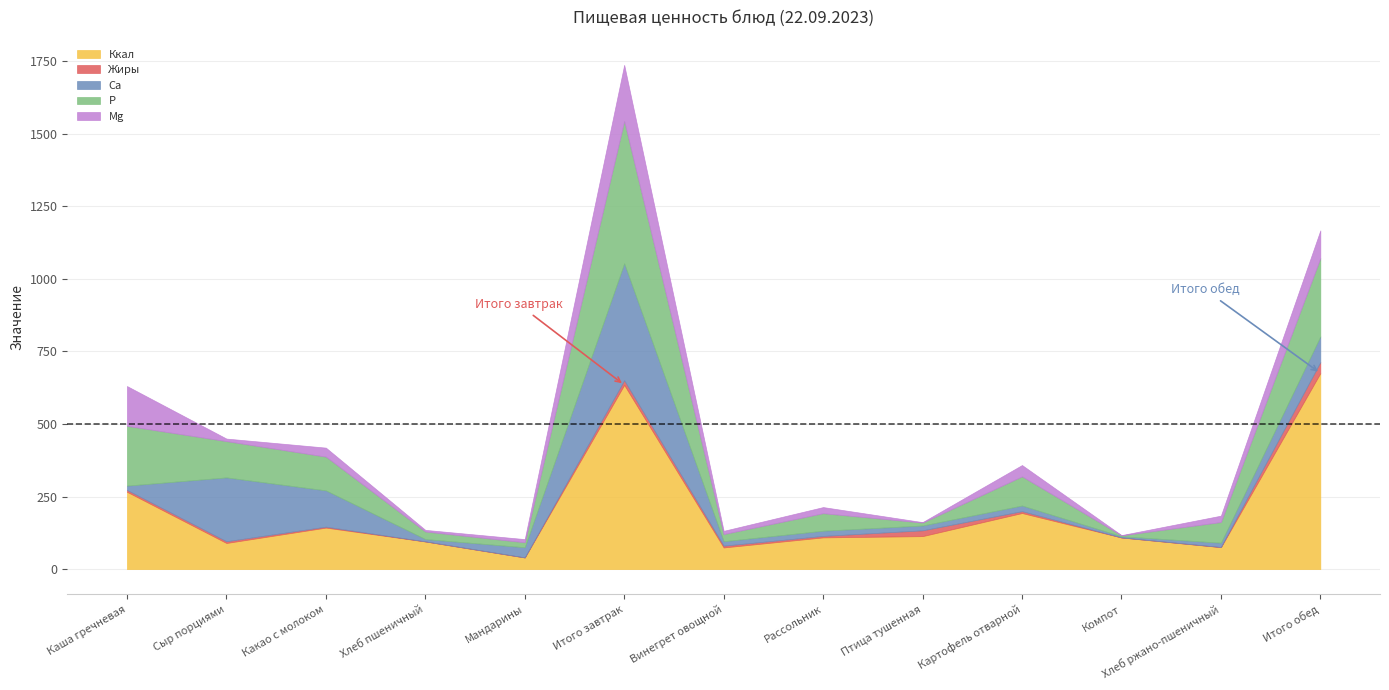

Does the chart have visible grid lines?

Yes